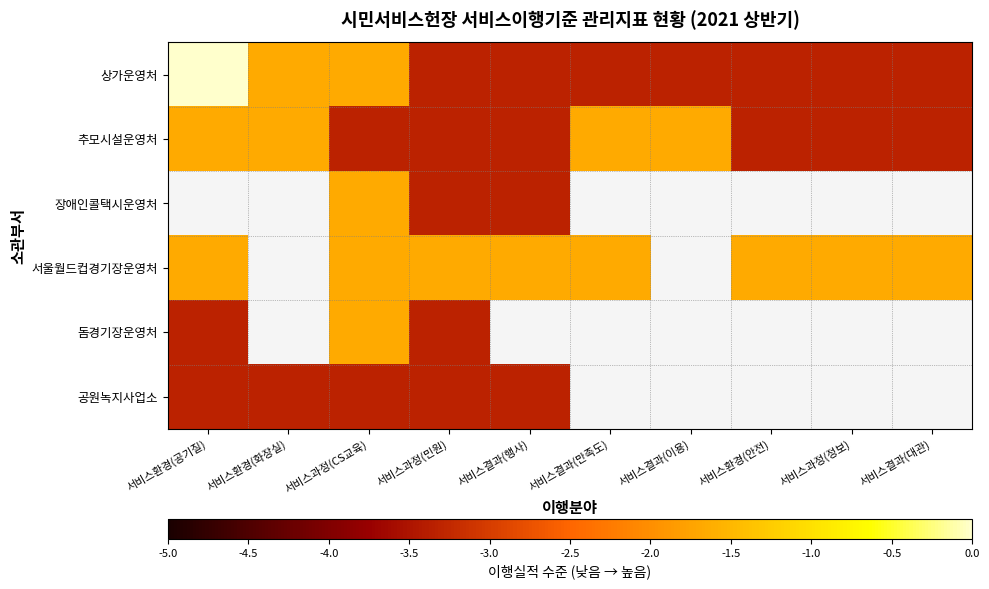

At which label does 장애인콜택시운영처 reach its peak?

서비스환경(공기질)